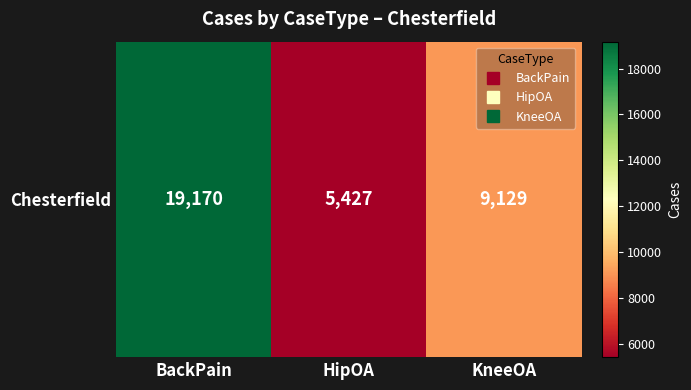

Rank the categories by value from lowest to highest.

HipOA, KneeOA, BackPain